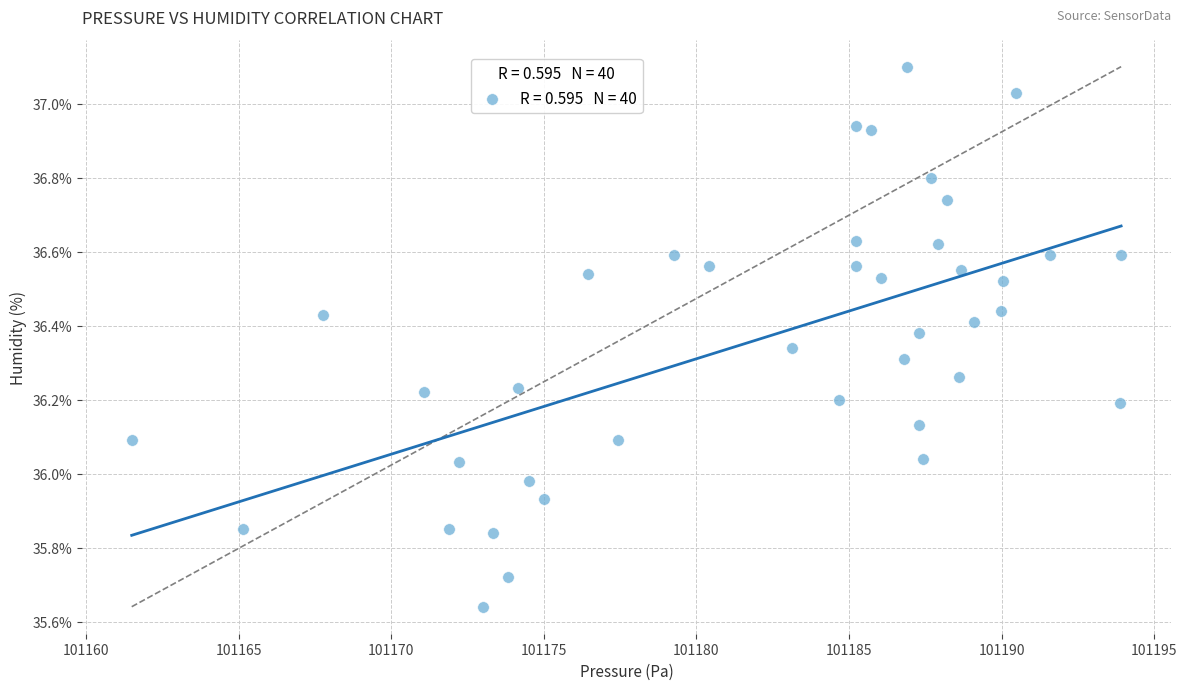

What is the range of X values (max minus min)?

32.4